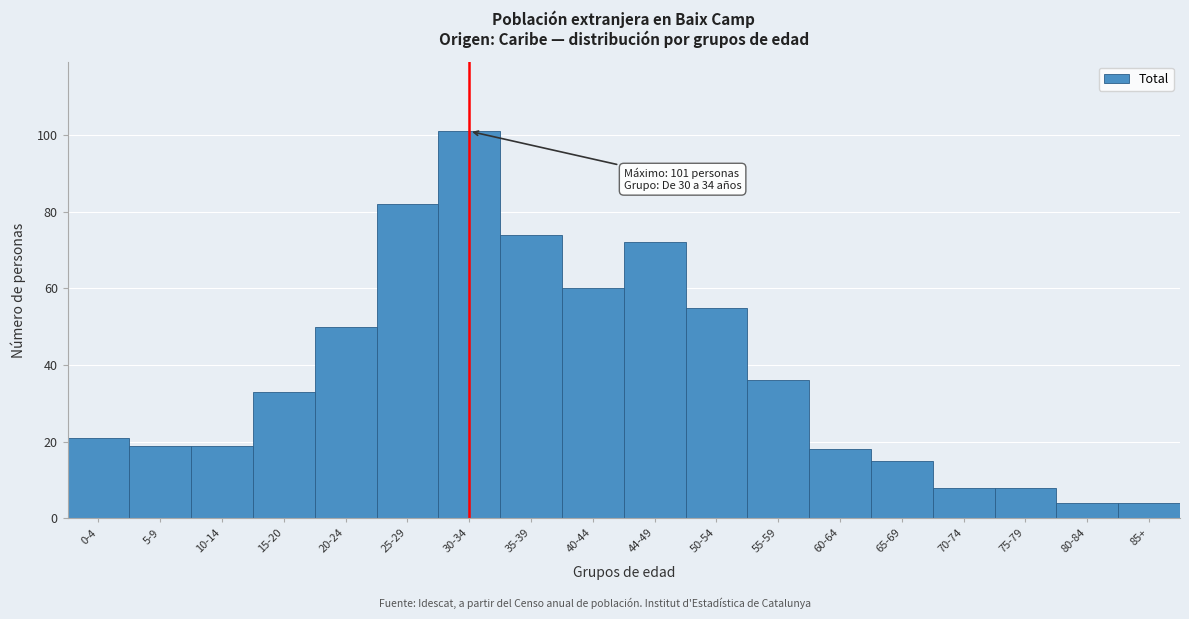

Reading left to right, list all the values displayed in this chart.

21	19	19	33	50	82	101	74	60	72	55	36	18	15	8	8	4	4